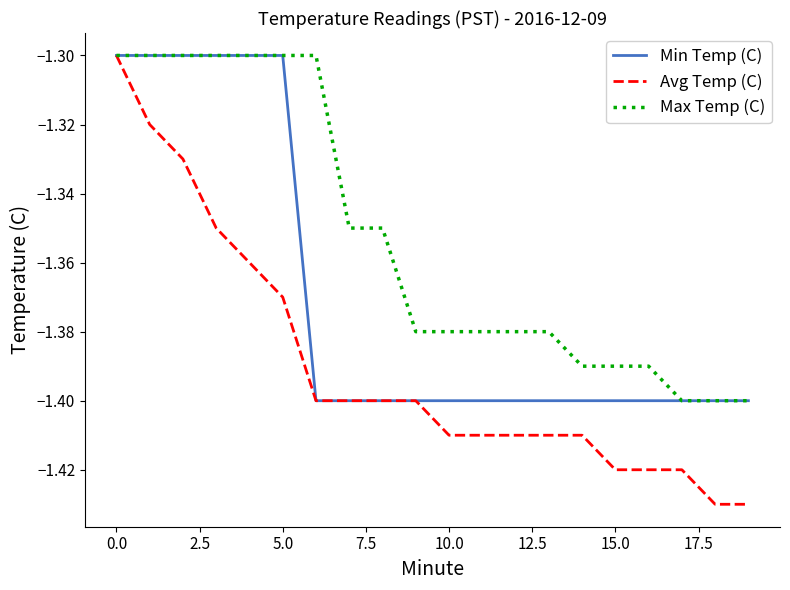

List the series in order of their overall mean, lowest first.

Avg Temp (C), Min Temp (C), Max Temp (C)